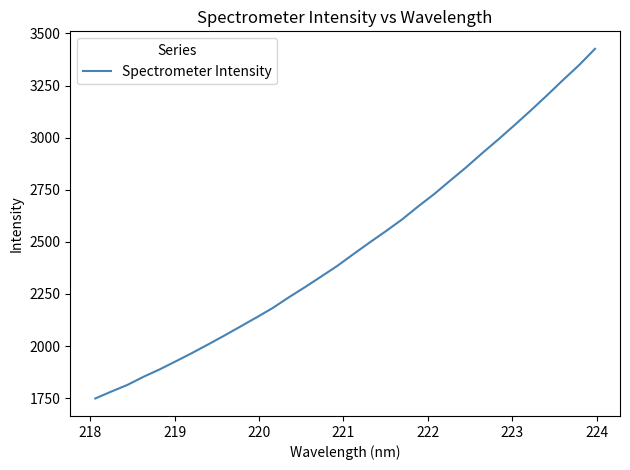

What is the difference between the maximum and minimum values?

1678.2